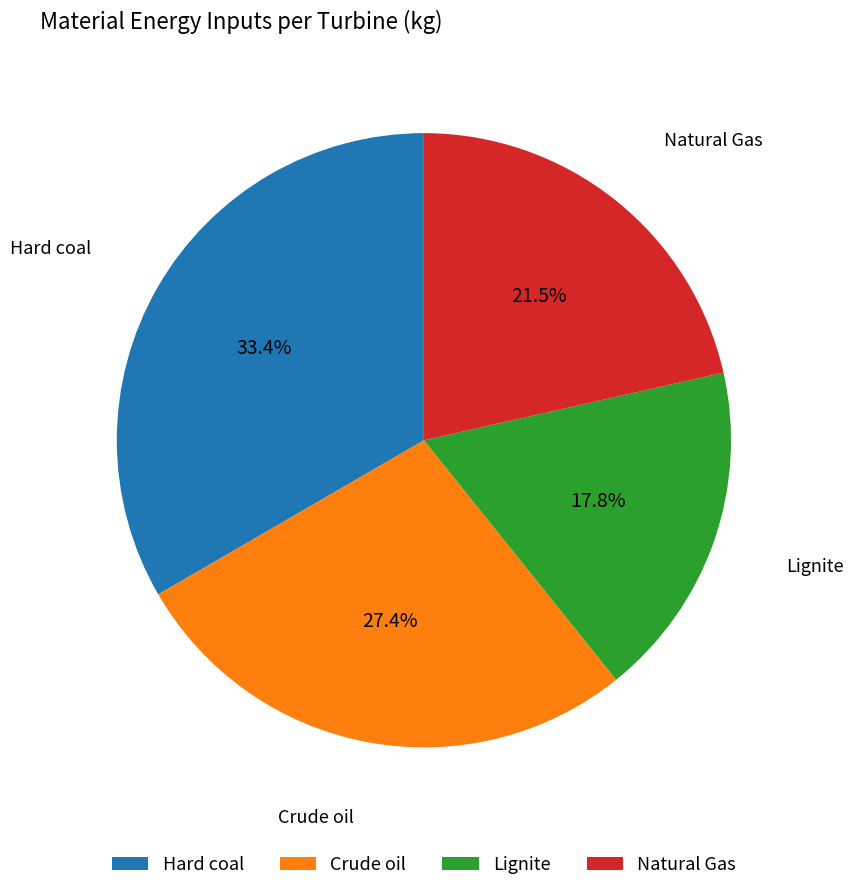

Rank the categories by value from highest to lowest.

Hard coal, Crude oil, Natural Gas, Lignite